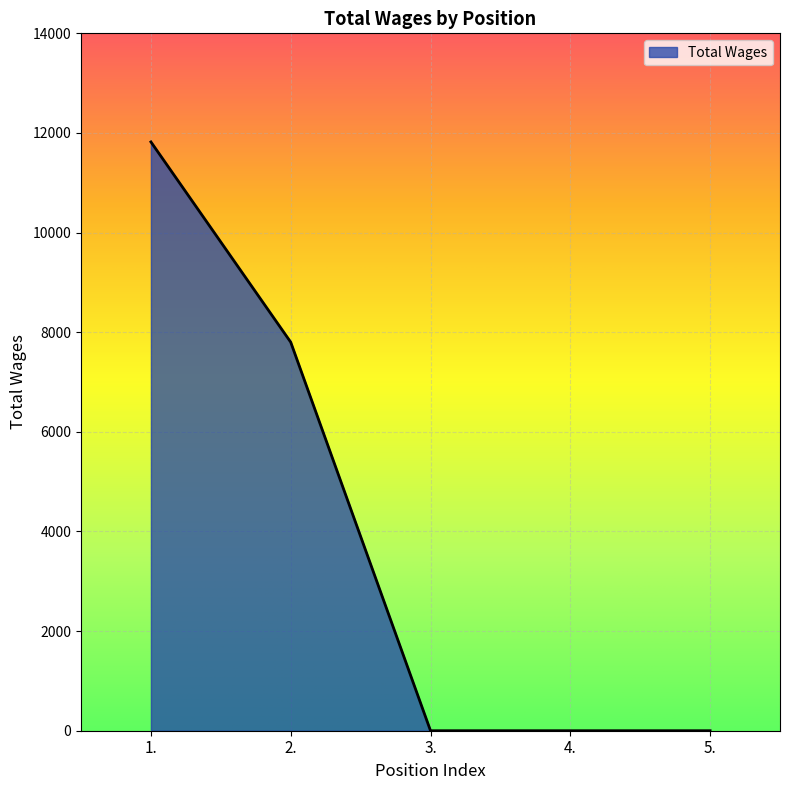

How many lines are shown in the chart?

1